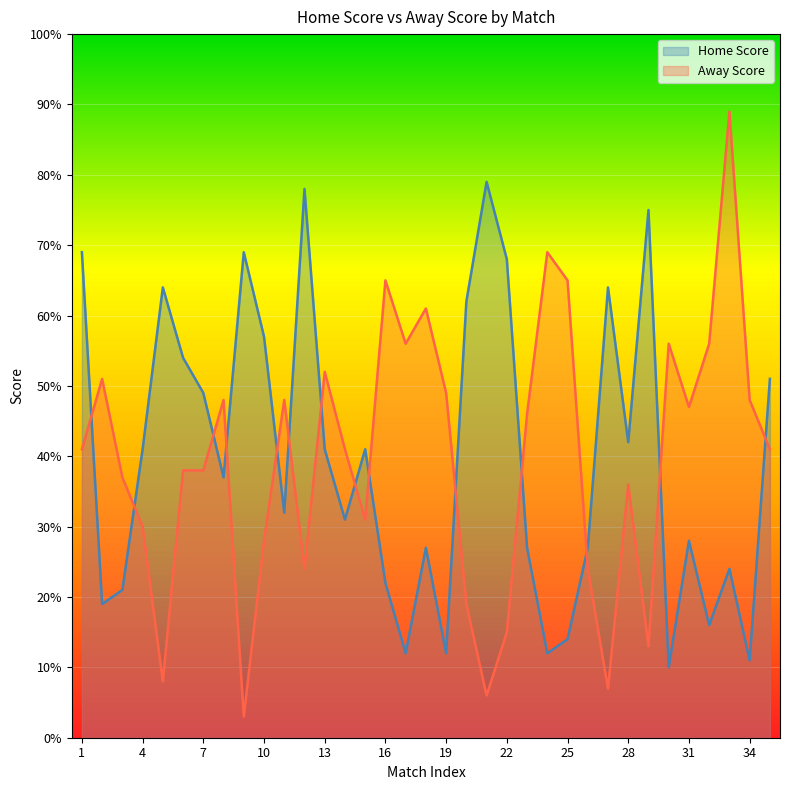

List the series in order of their peak value, lowest first.

Home Score, Away Score